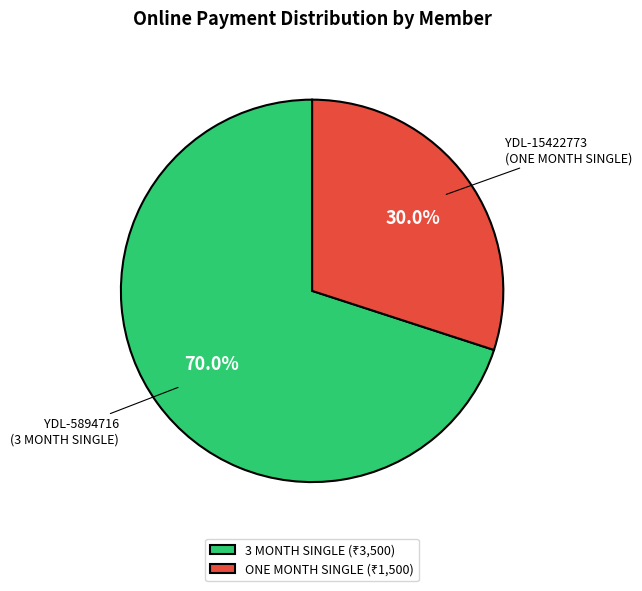

Does any single category account for the majority?

Yes